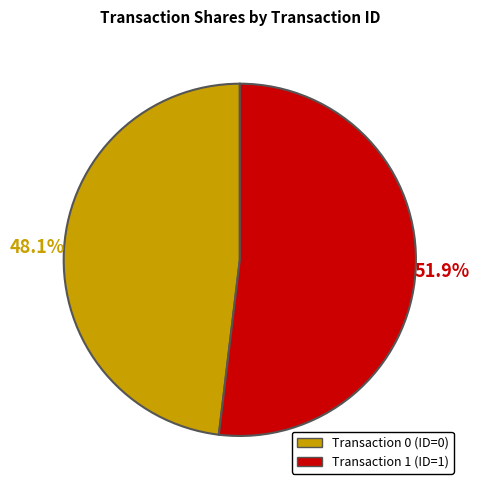

Is there a majority slice in this chart?

Yes